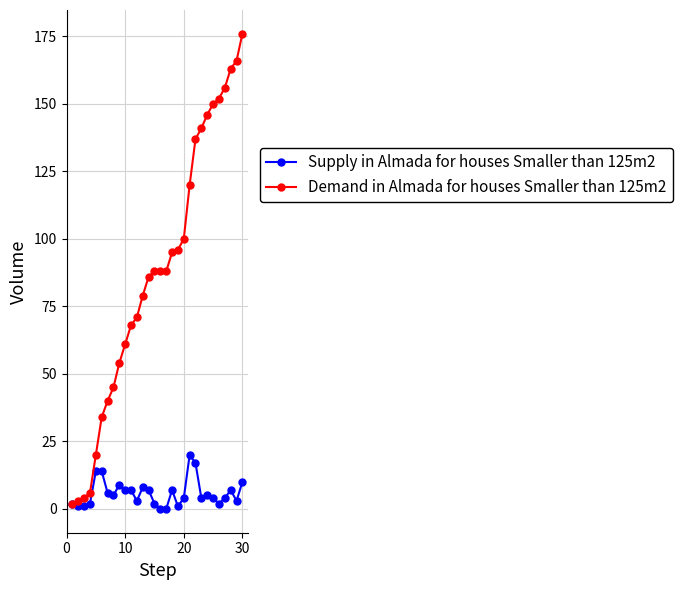

How many categories are shown in the chart?

30